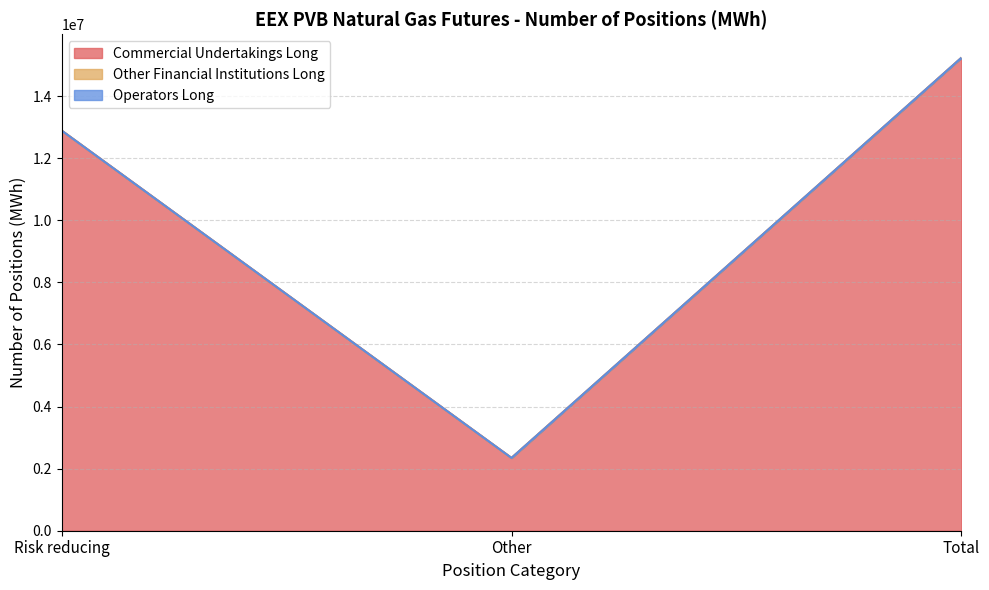

Which series changed the most between Risk reducing and Total?

Commercial Undertakings Long